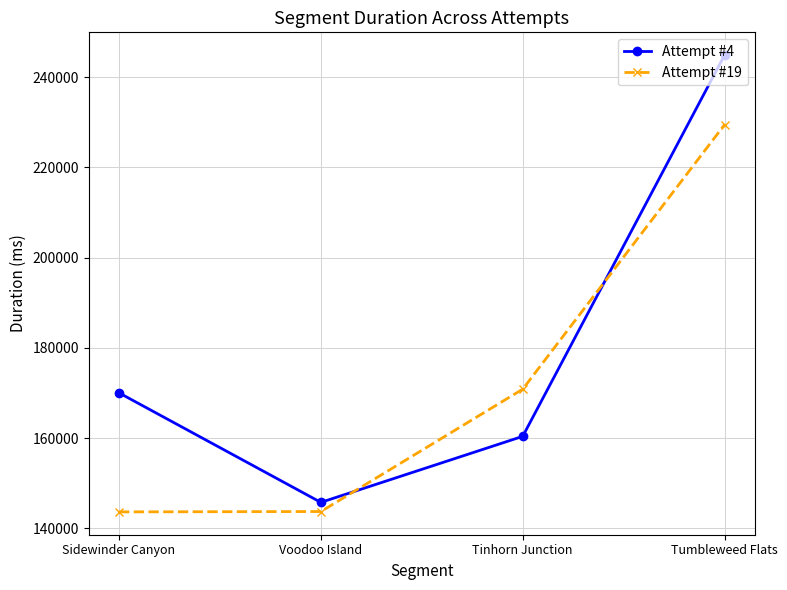

Which series changed the most between Sidewinder Canyon and Tumbleweed Flats?

Attempt #19